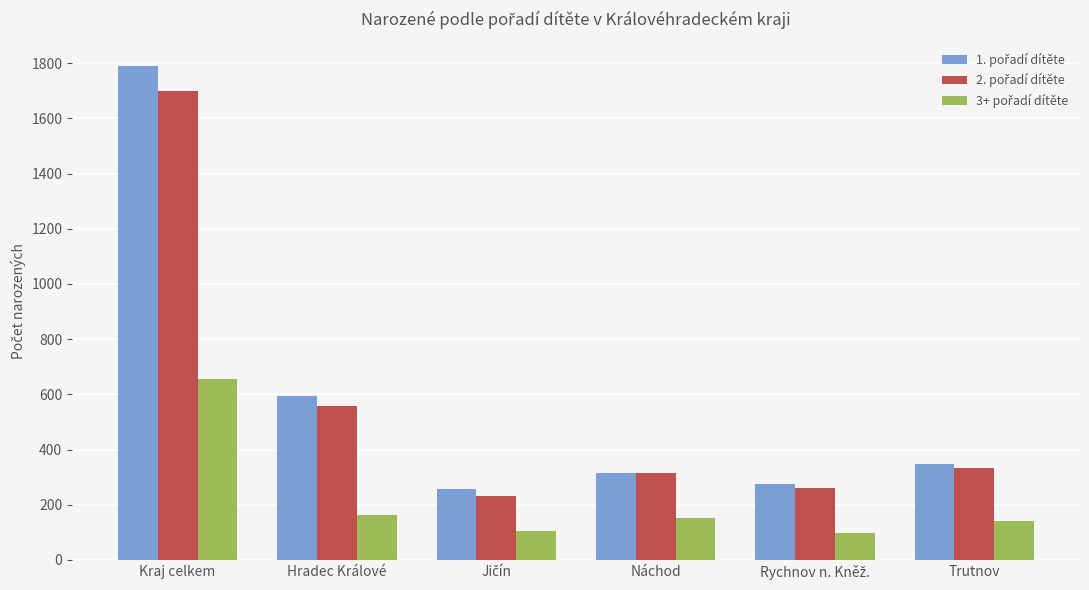

How many data points does each series have?

6